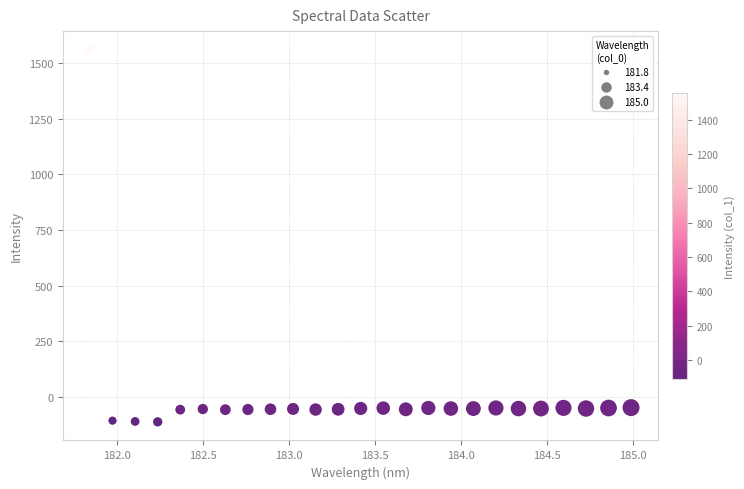

What is the range of Y values (max minus min)?

1672.9